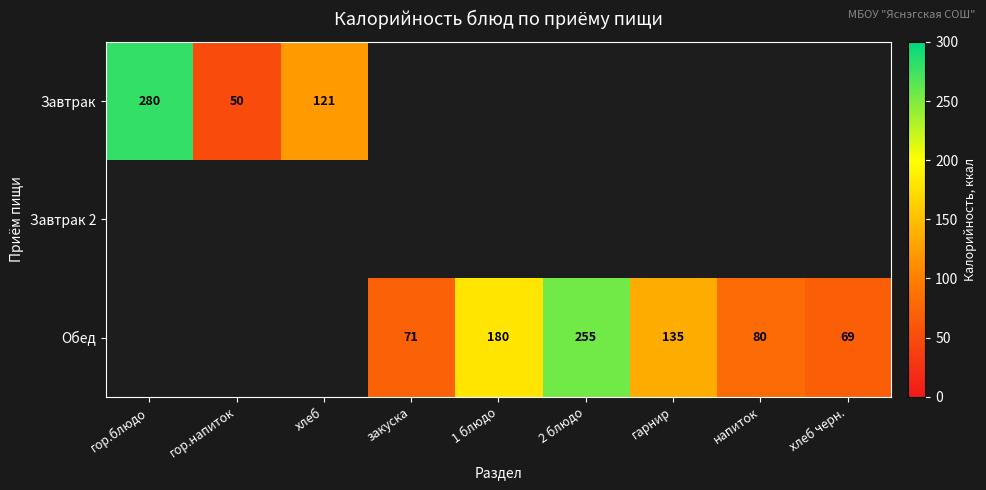

Between 2 блюдо and 1 блюдо, which is larger?

2 блюдо